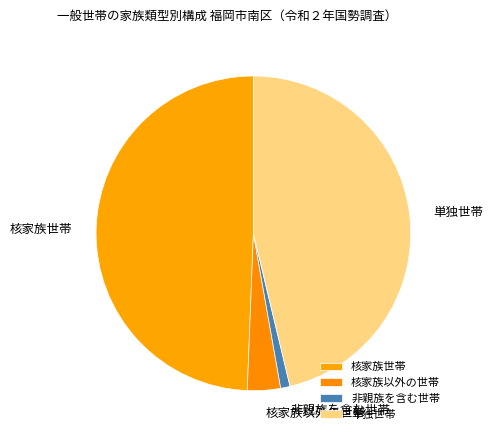

What is the ratio of the value at 核家族以外の世帯 to the value at 非親族を含む世帯?

3.5